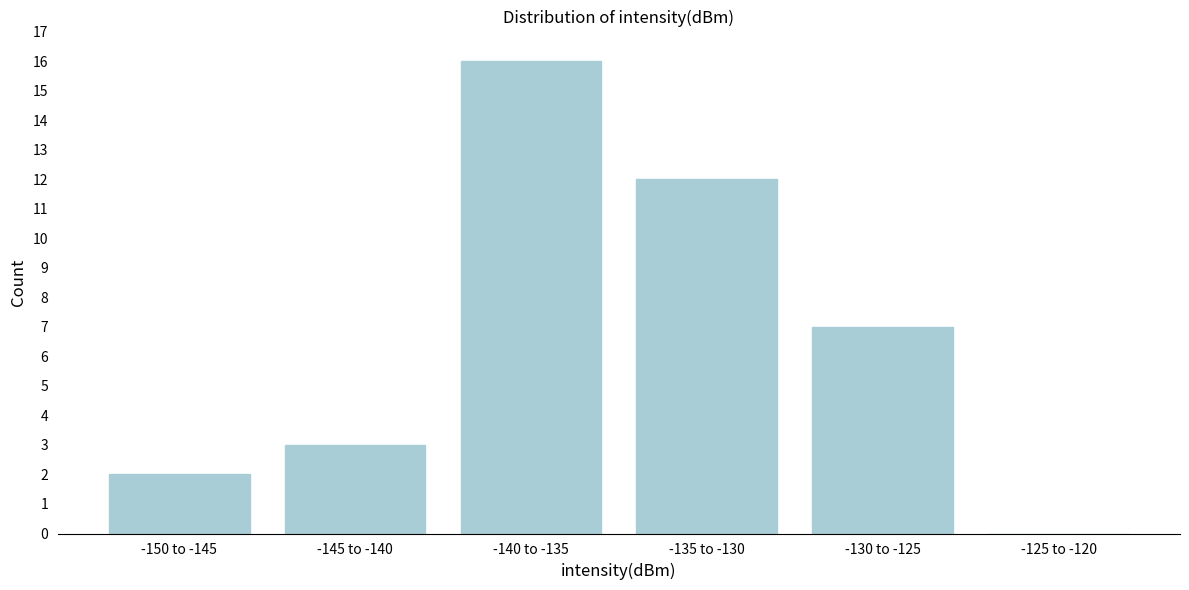

Reading left to right, what are all the values shown in this chart?

-150 to -145=2	-145 to -140=3	-140 to -135=16	-135 to -130=12	-130 to -125=7	-125 to -120=0